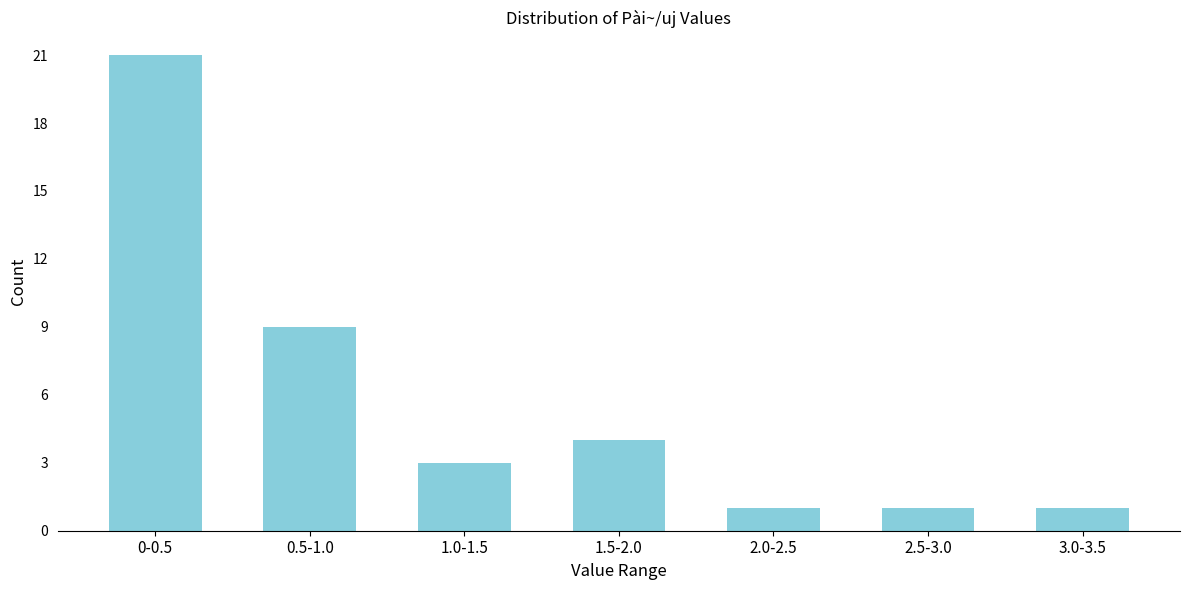

Reading left to right, list all the values displayed in this chart.

0-0.5=21	0.5-1.0=9	1.0-1.5=3	1.5-2.0=4	2.0-2.5=1	2.5-3.0=1	3.0-3.5=1